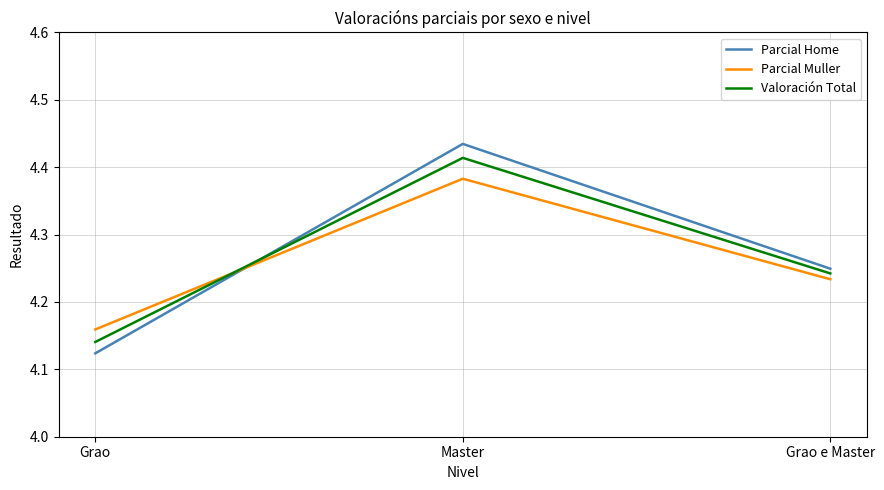

What position from the right is Grao e Master?

1